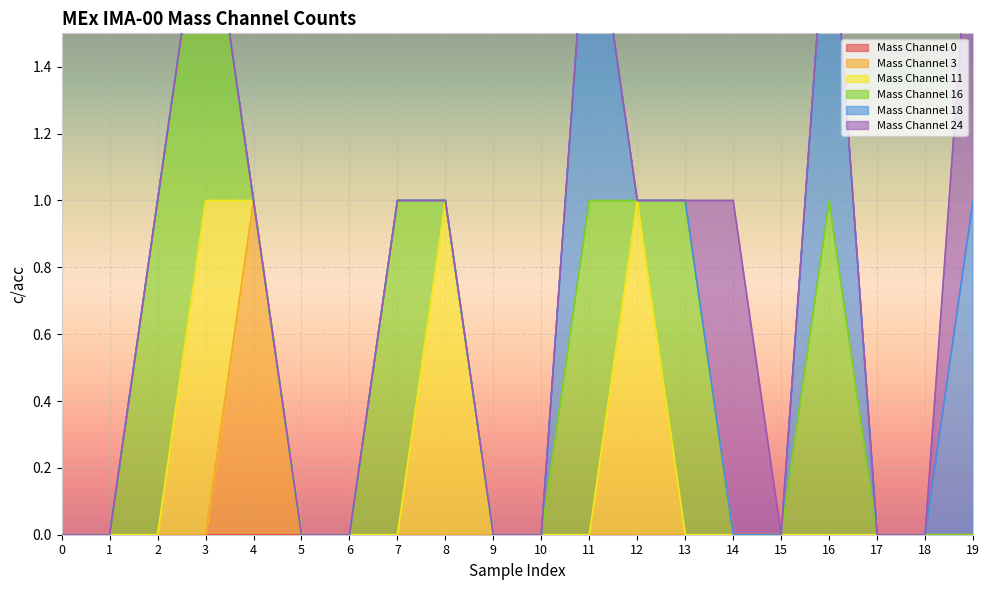

Is it true that Mass Channel 3 equals 0 at 9?

True